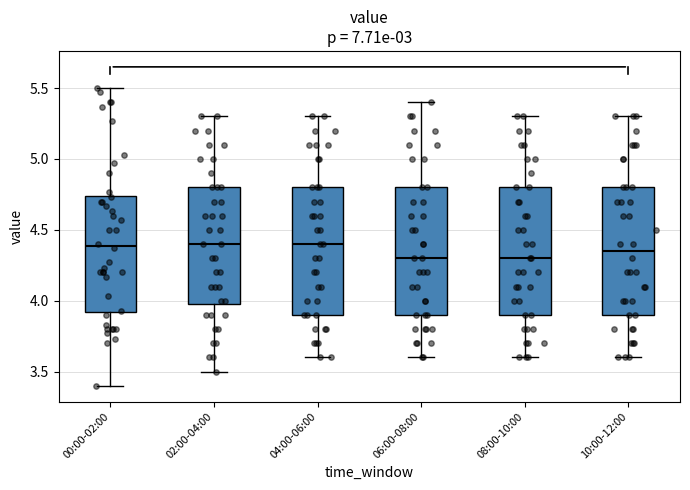

Reading left to right, transcribe this box plot: for each box, give where its median line is, the range the box spans, and where its two whiskers end, as read against the y-axis. The values are not printed on the chart, so give them approximately, as read against the axis.

00:00-02:00: median 4.40, box 3.90 to 4.75, whiskers 3.40 to 5.50
02:00-04:00: median 4.40, box 4.00 to 4.80, whiskers 3.50 to 5.30
04:00-06:00: median 4.40, box 3.90 to 4.80, whiskers 3.60 to 5.30
06:00-08:00: median 4.30, box 3.90 to 4.80, whiskers 3.60 to 5.40
08:00-10:00: median 4.30, box 3.90 to 4.80, whiskers 3.60 to 5.30
10:00-12:00: median 4.35, box 3.90 to 4.80, whiskers 3.60 to 5.30